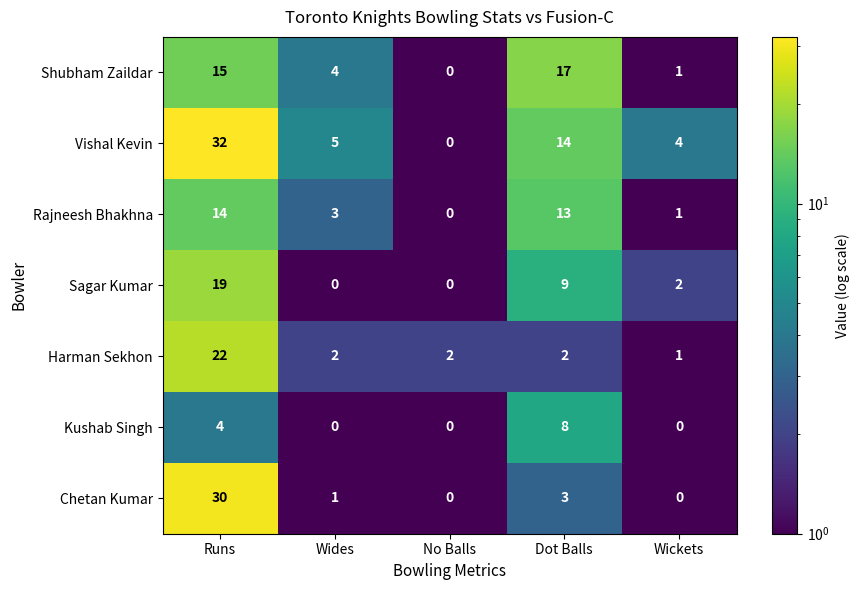

What is the sum of all Sagar Kumar values?

30